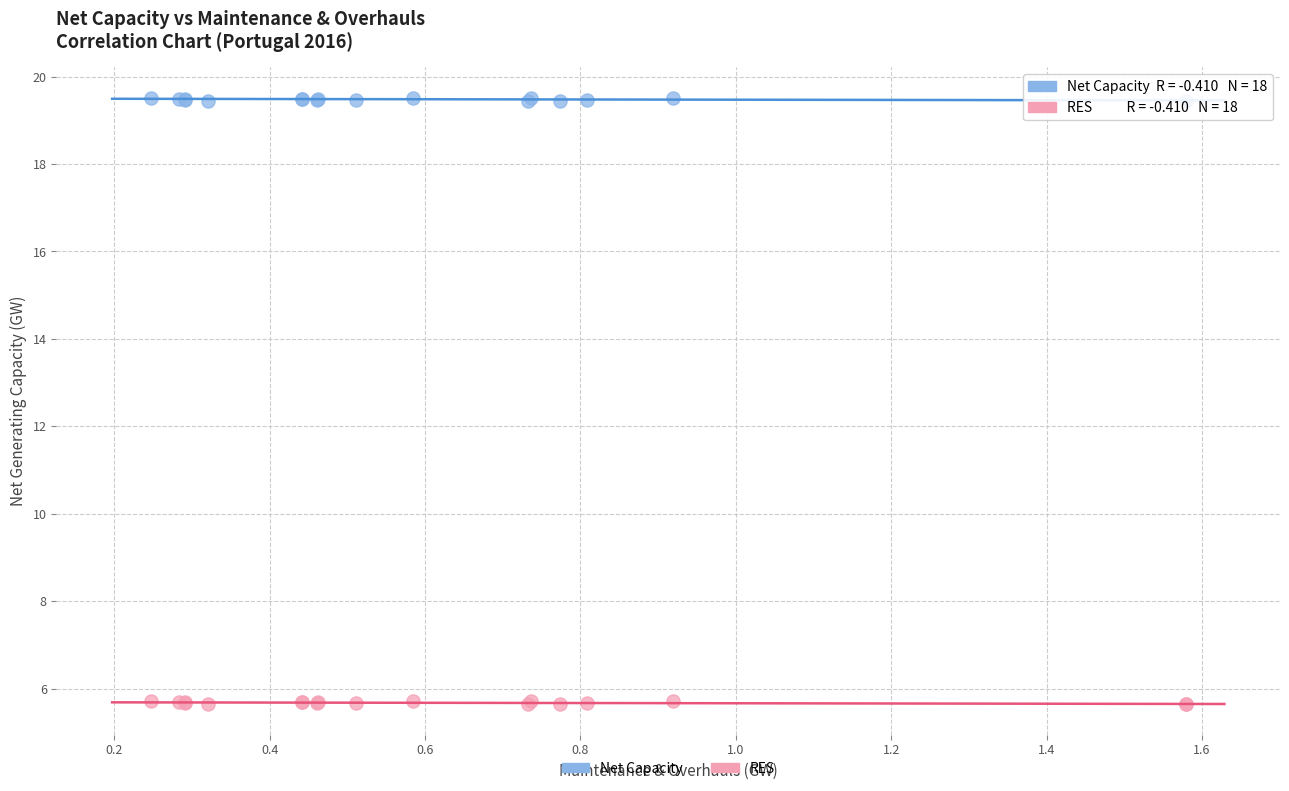

Which series contains the lowest Y value?

RES